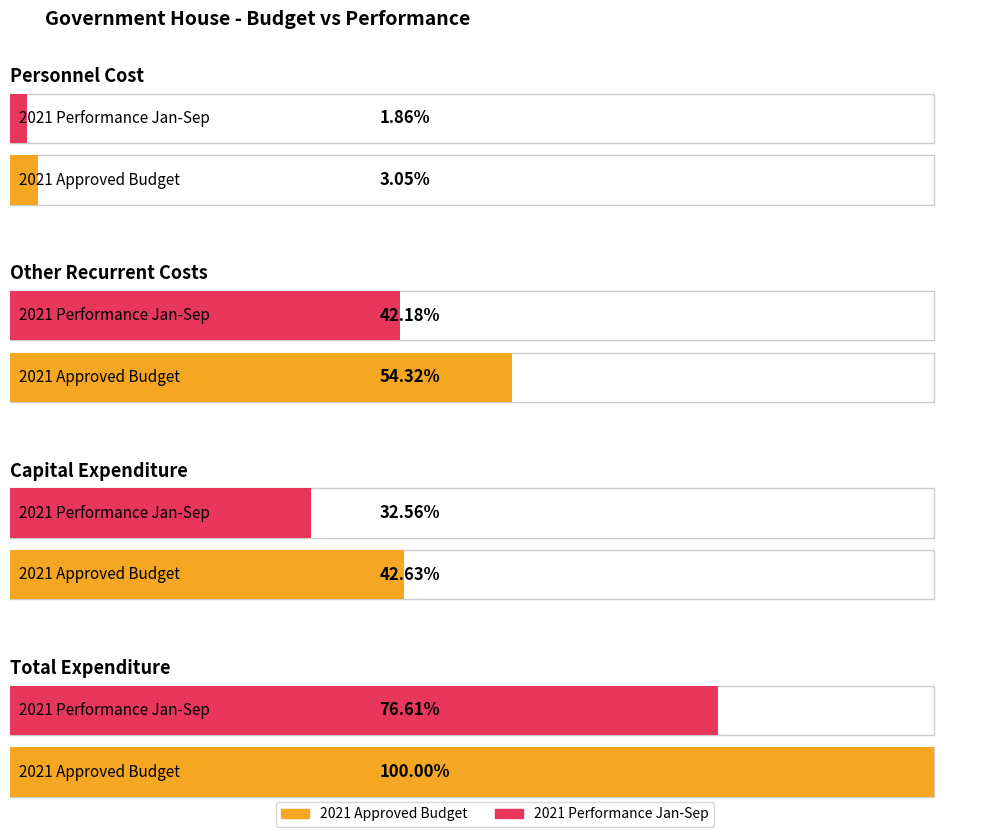

At which label does 2021 Approved Budget first exceed 720000000?

Total Expenditure